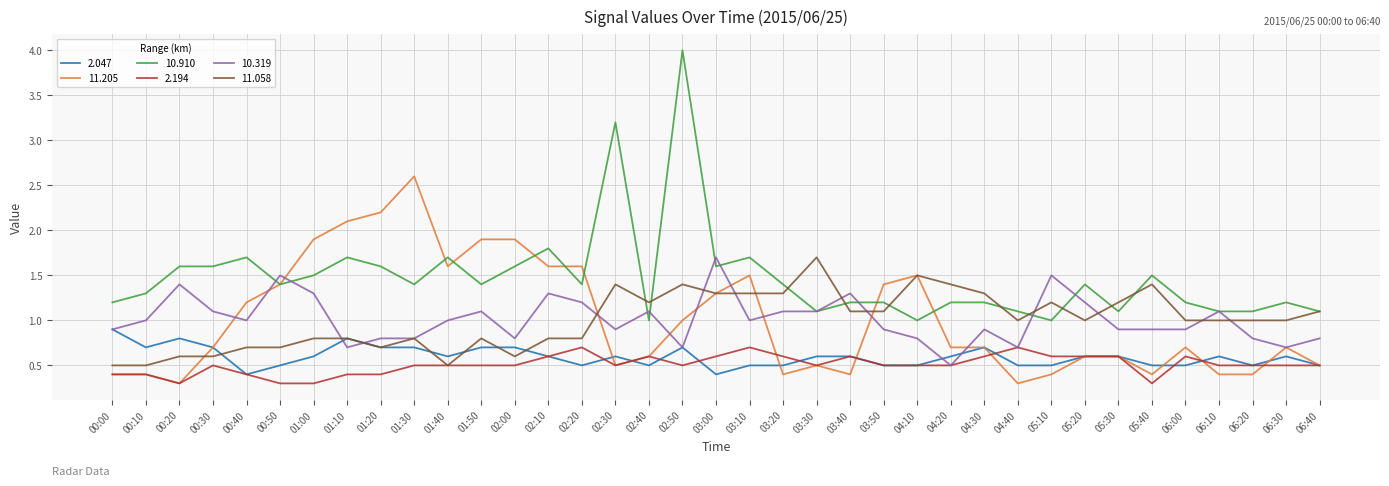

How many series are shown in this chart?

6